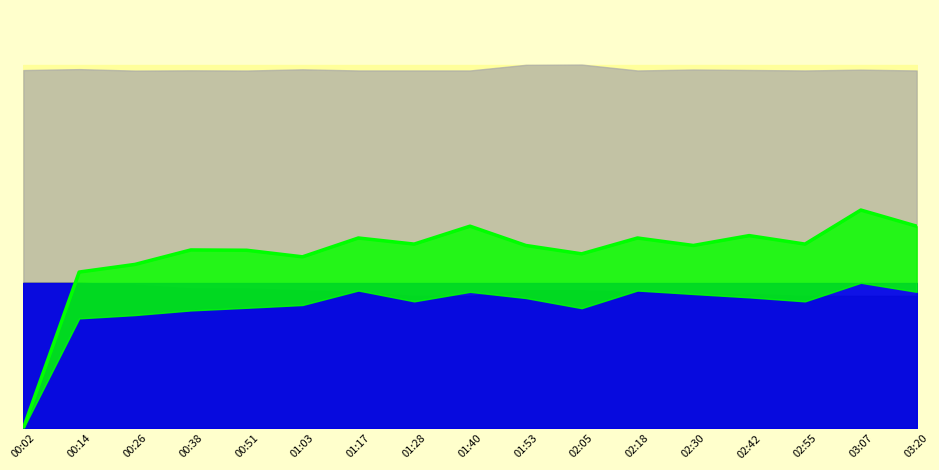

List the labels in order of value, smallest first.

00:02, 00:14, 00:26, 01:03, 02:05, 00:51, 00:38, 01:53, 02:30, 01:28, 02:55, 01:17, 02:18, 02:42, 01:40, 03:20, 03:07